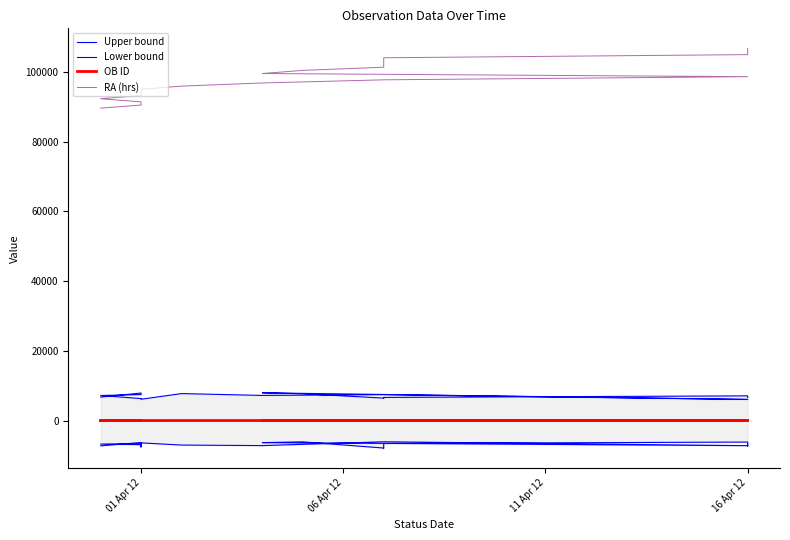

Reading left to right, extract all data points from this chart.

Upper bound: 6749.1	7904.4	7470.0	7206.3	6324.0	6327.0	6134.2	7753.4	7226.2	7443.1	6071.2	7973.8	7701.9	6464.7	6406.6	6412.8	6657.5	7101.5	6918.9	6640.5
Lower bound: -7223.7	-6276.0	-6578.3	-6723.7	-6900.1	-7555.4	-6381.3	-7007.5	-7160.8	-6065.9	-7185.1	-6307.0	-6093.1	-7857.8	-7888.3	-7570.8	-6560.2	-6143.3	-7313.5	-6822.3
OB ID: 0.0	3.0	6.0	9.0	12.0	15.0	18.0	21.0	24.0	27.0	30.0	34.0	37.0	40.0	43.0	46.0	49.0	52.0	55.0	58.0
RA (hrs): 89585.5	90488.5	91391.5	92294.5	93197.5	94100.5	95003.5	95906.5	96809.5	97712.5	98615.5	99518.5	100421.5	101324.5	102227.5	103130.5	104033.5	104936.4	105839.4	106742.4